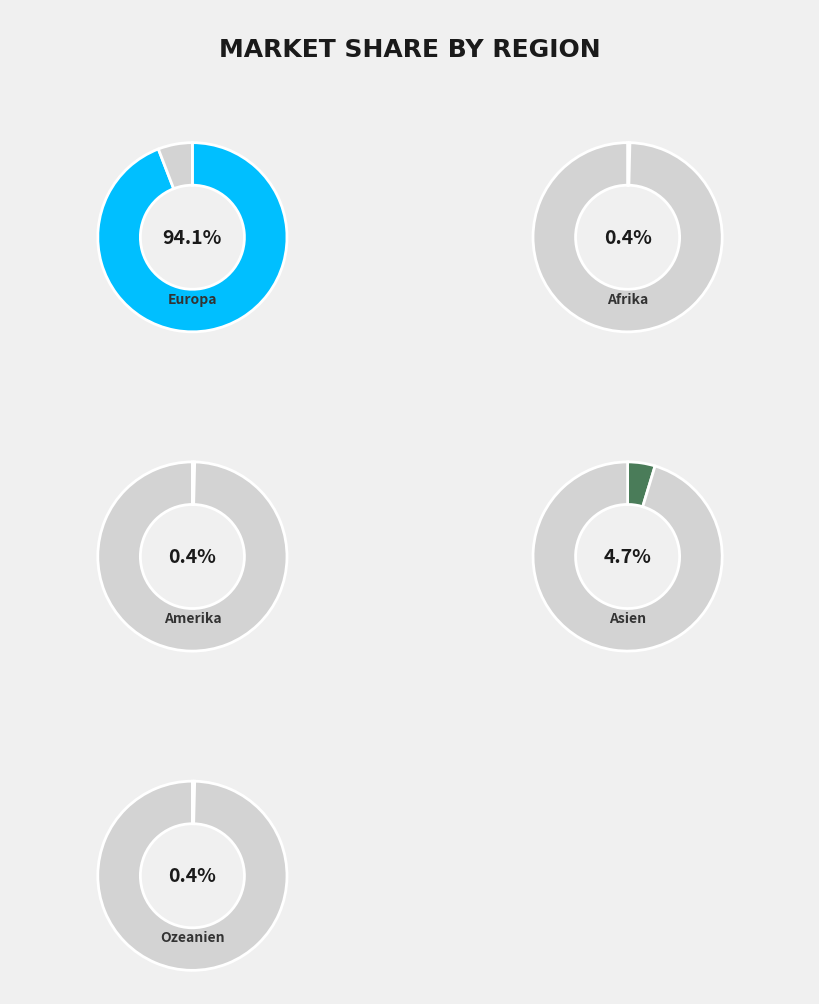

Rank the categories by value from highest to lowest.

Europa, Asien, Afrika, Amerika, Ozeanien